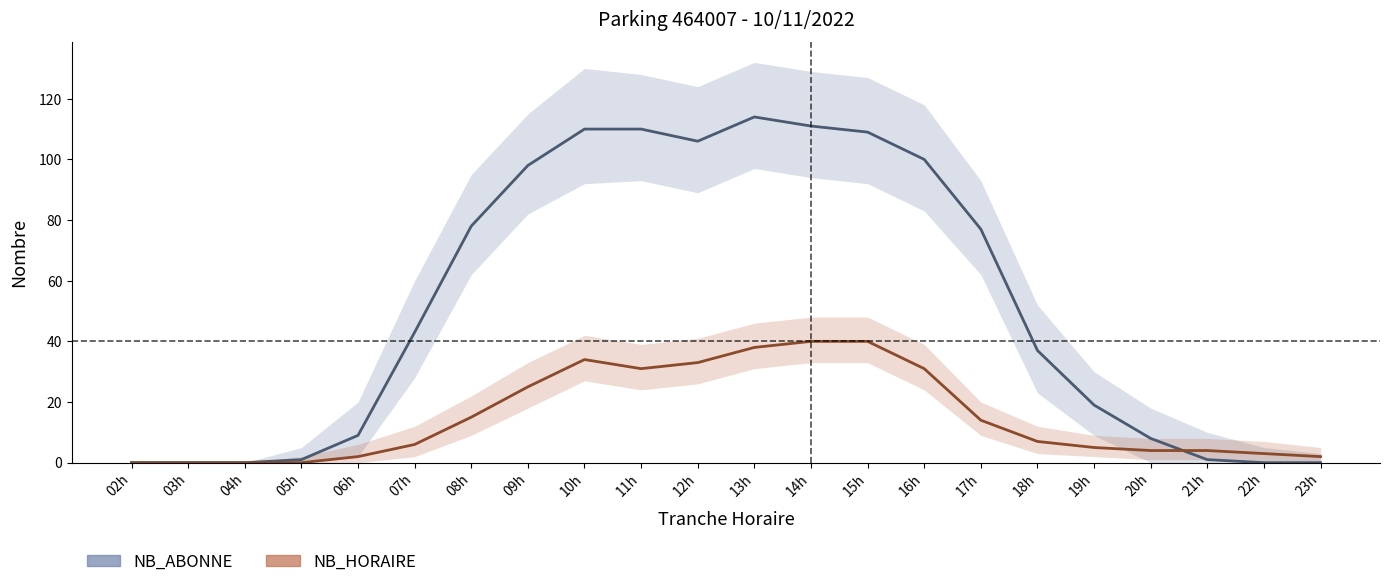

At which category does NB_HORAIRE reach its first local valley?

11h